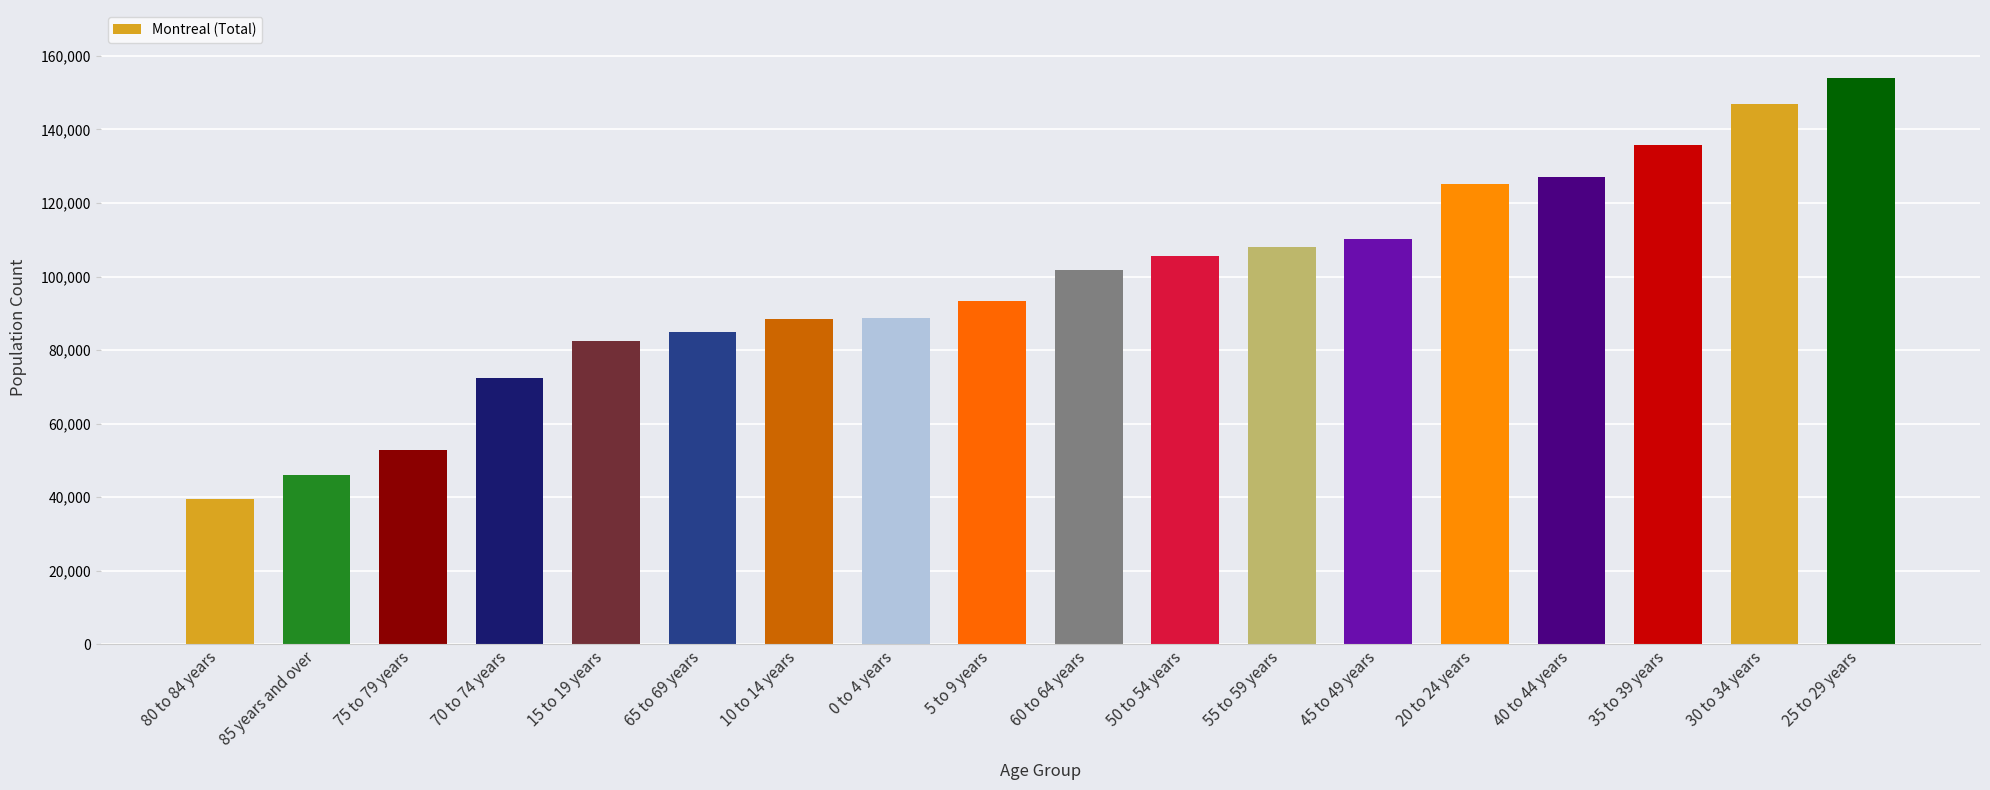

What is the maximum value shown in the chart?

153995